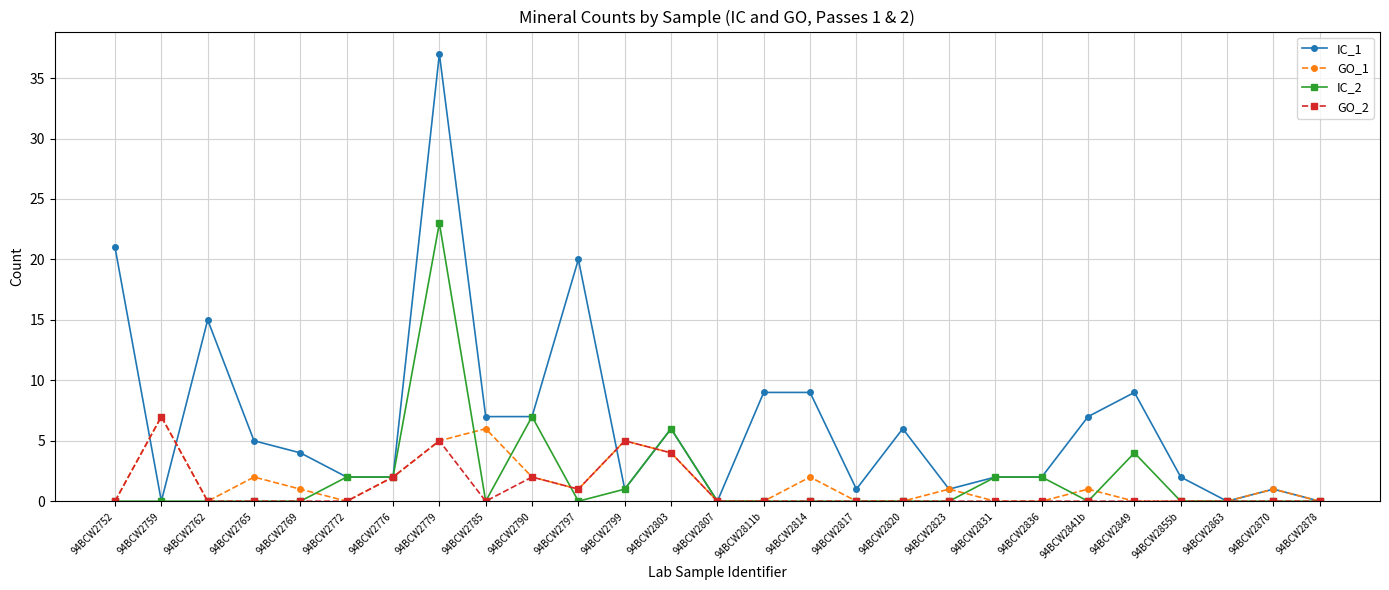

What is the average value of the GO_1 series?

1